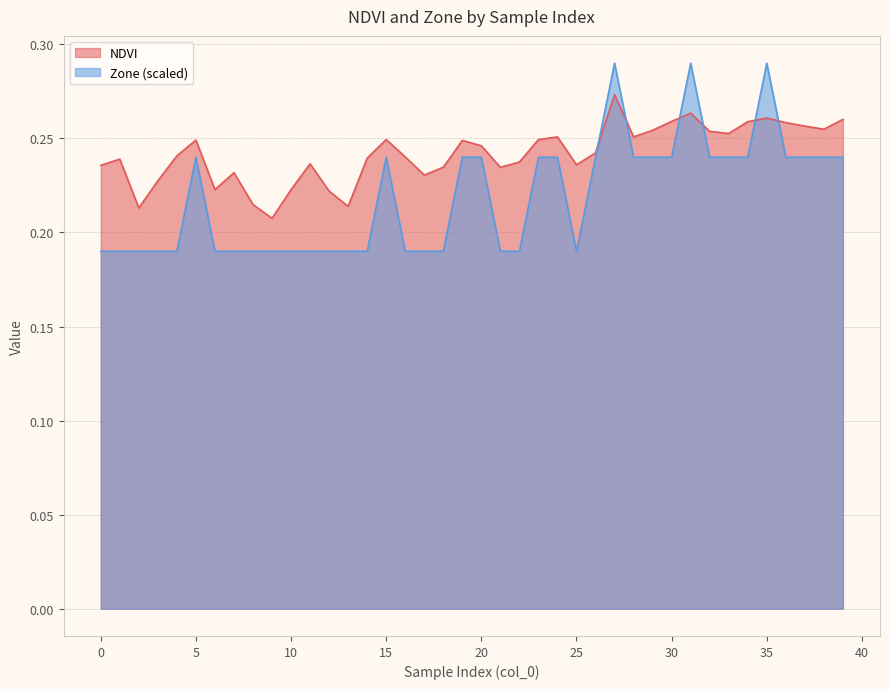

Reading left to right, extract all data points from this chart.

NDVI: 0=0.2	1=0.2	2=0.2	3=0.2	4=0.2	5=0.2	6=0.2	7=0.2	8=0.2	9=0.2	10=0.2	11=0.2	12=0.2	13=0.2	14=0.2	15=0.2	16=0.2	17=0.2	18=0.2	19=0.2	20=0.2	21=0.2	22=0.2	23=0.2	24=0.3	25=0.2	26=0.2	27=0.3	28=0.3	29=0.3	30=0.3	31=0.3	32=0.3	33=0.3	34=0.3	35=0.3	36=0.3	37=0.3	38=0.3	39=0.3
Zone: 0=0.2	1=0.2	2=0.2	3=0.2	4=0.2	5=0.2	6=0.2	7=0.2	8=0.2	9=0.2	10=0.2	11=0.2	12=0.2	13=0.2	14=0.2	15=0.2	16=0.2	17=0.2	18=0.2	19=0.2	20=0.2	21=0.2	22=0.2	23=0.2	24=0.2	25=0.2	26=0.2	27=0.3	28=0.2	29=0.2	30=0.2	31=0.3	32=0.2	33=0.2	34=0.2	35=0.3	36=0.2	37=0.2	38=0.2	39=0.2